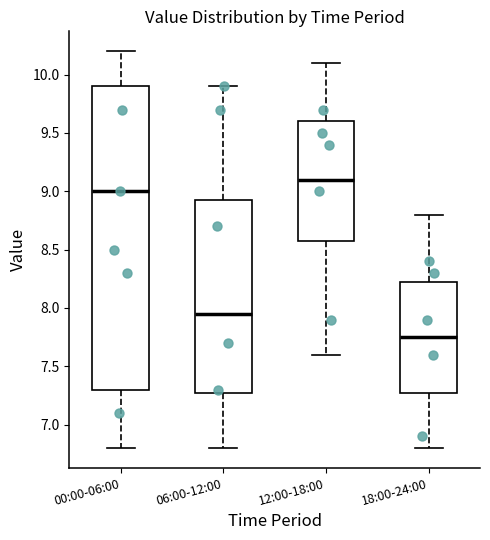

Comparing the boxes themselves (not the whiskers), which one is the tallest?

00:00-06:00